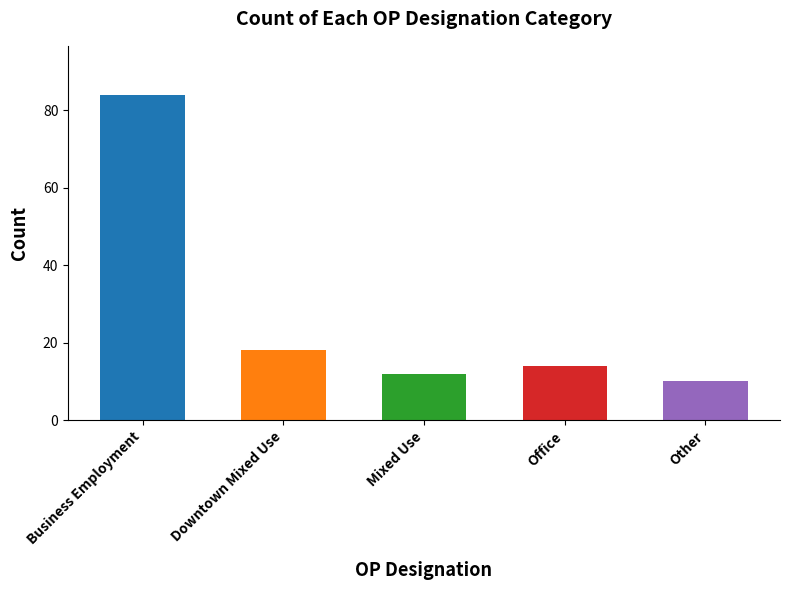

What is the change in value from Business Employment to Mixed Use?

-72